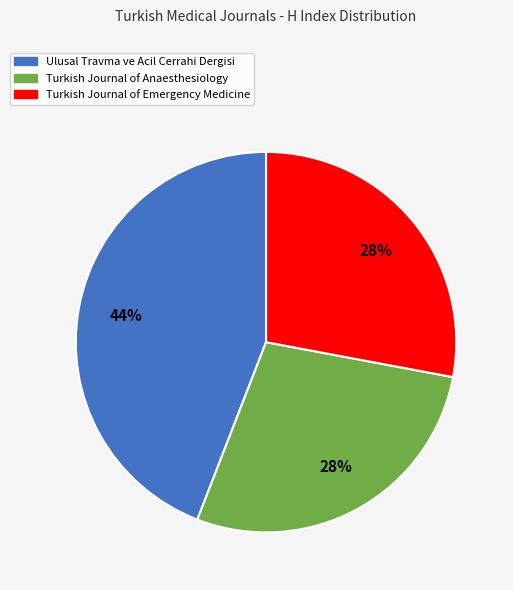

To the nearest percent, what is the difference between the largest and smallest slice percentages?

16%